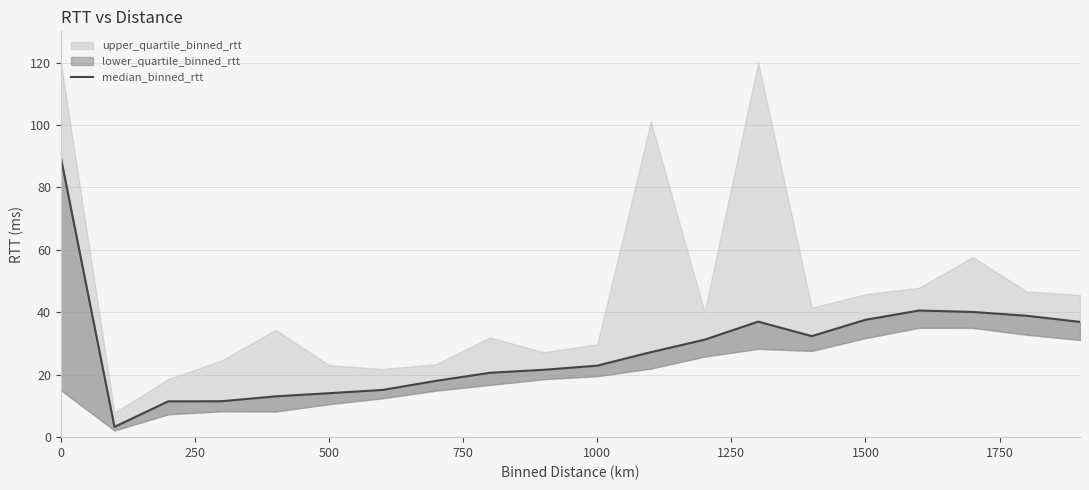

What is the difference between the maximum and minimum values?

86.3